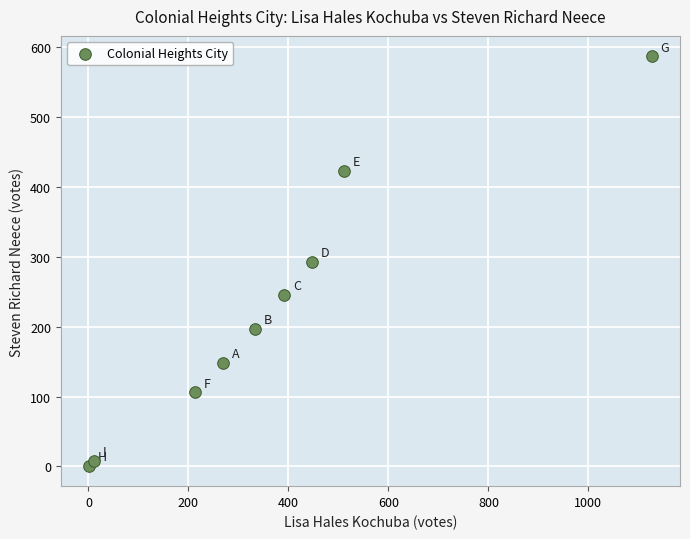

What is the average Y value?

223